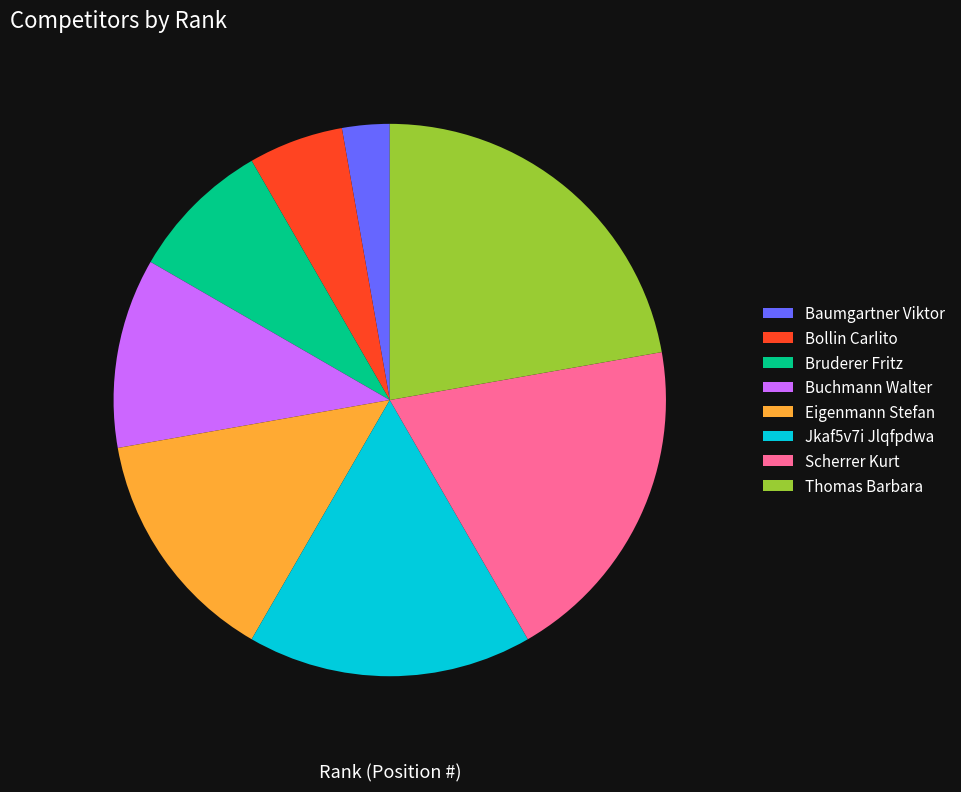

To the nearest percent, what is the average slice percentage?

12%